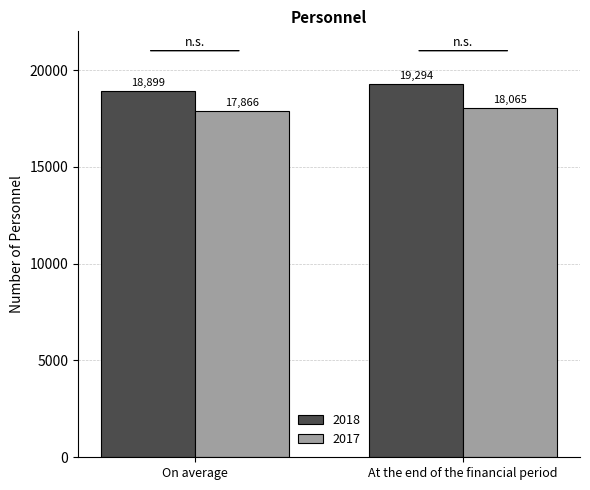

Reading left to right, transcribe all the data shown in this chart.

2018: On average=18899	At the end of the financial period=19294
2017: On average=17866	At the end of the financial period=18065